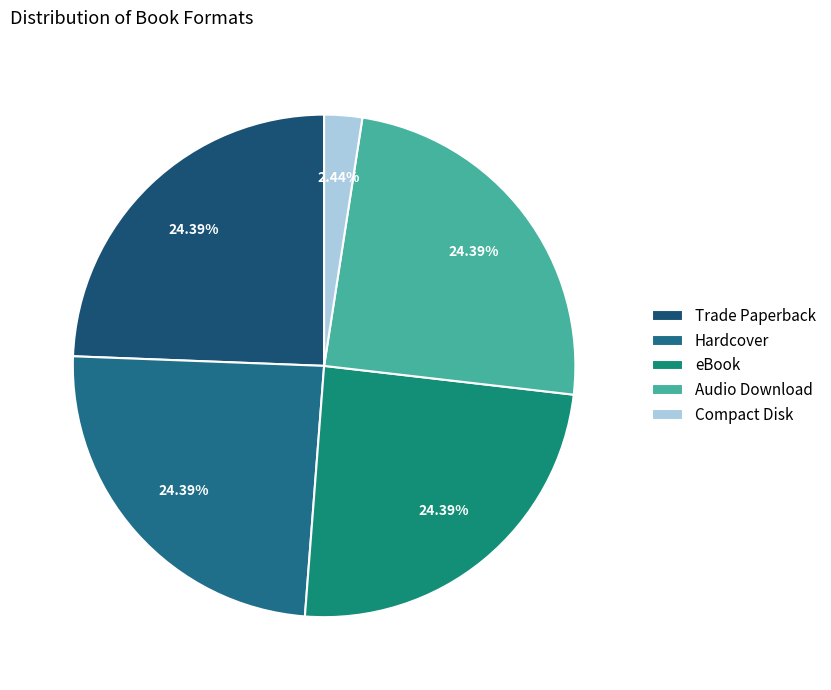

To the nearest percent, what is the combined percentage of Compact Disk and eBook?

27%